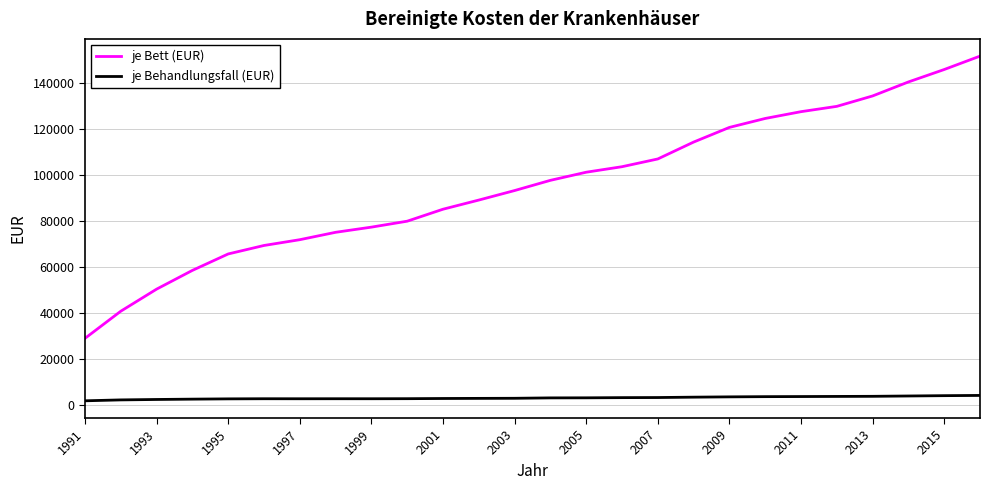

What is the difference between the maximum and minimum values in the je Bett (EUR) series?

122791